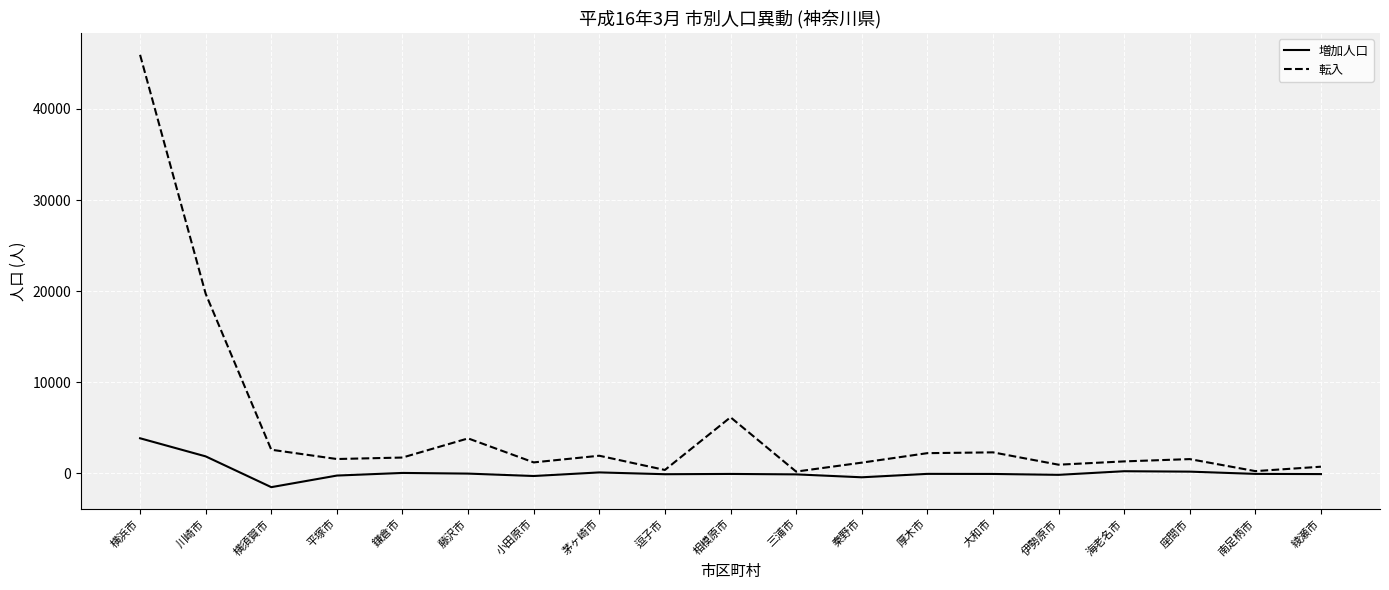

True or false: 転入 has a value of 19713 at 川崎市.

True